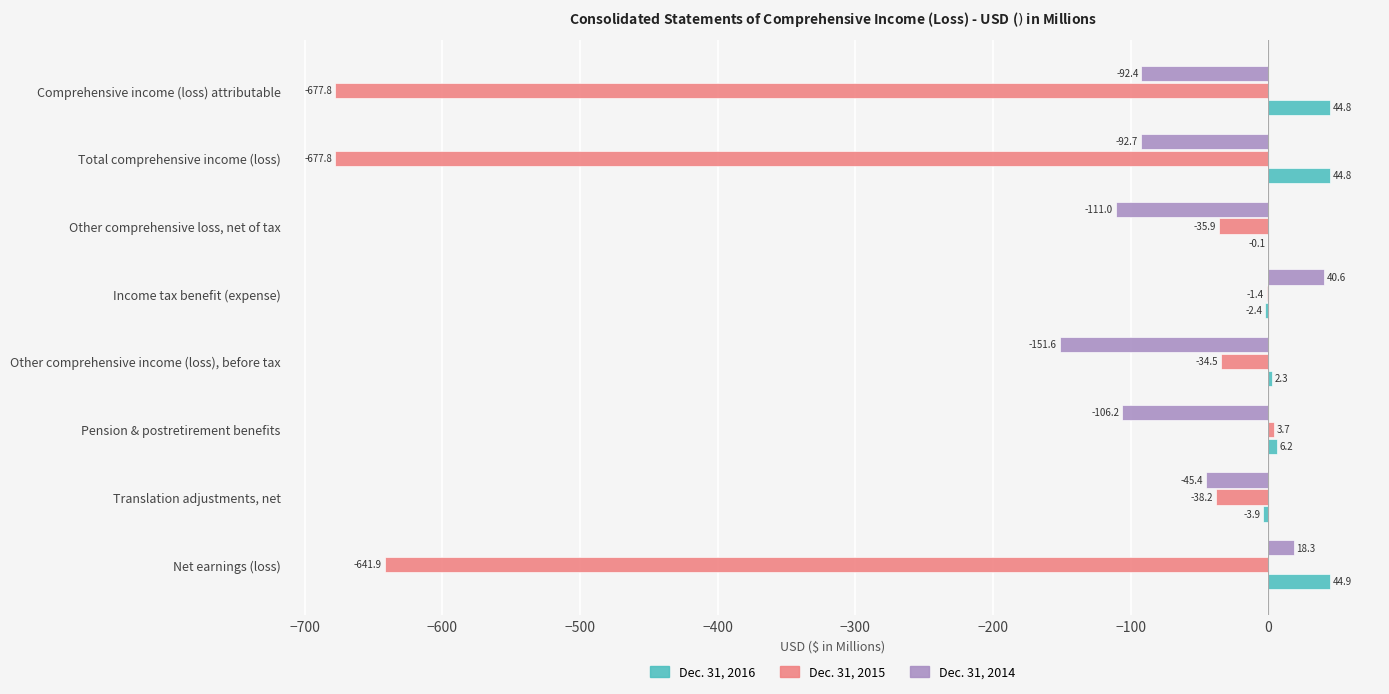

Read the Dec. 31, 2015 value at Other comprehensive income (loss), before tax.

-34.5